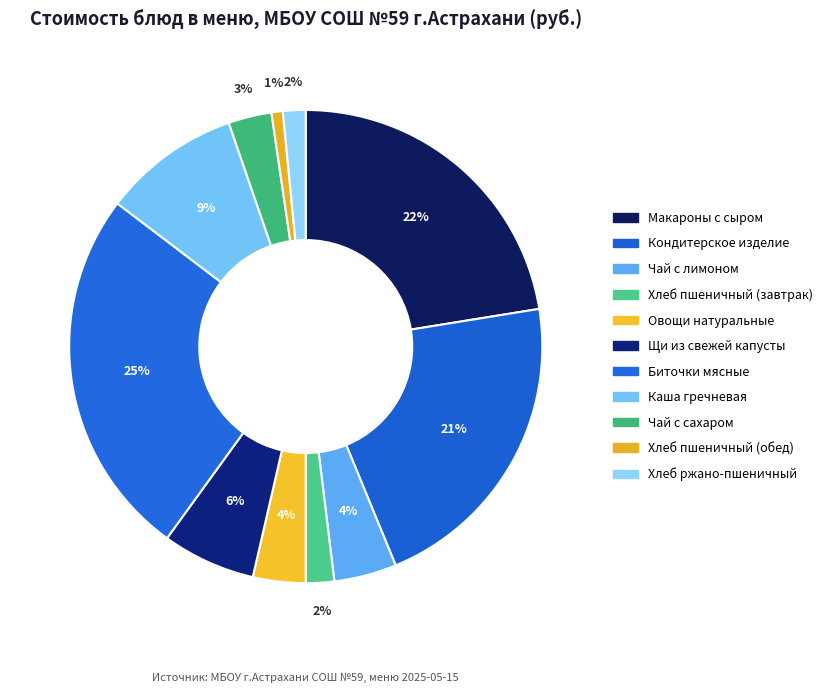

What is the largest slice in the pie chart?

Биточки мясные